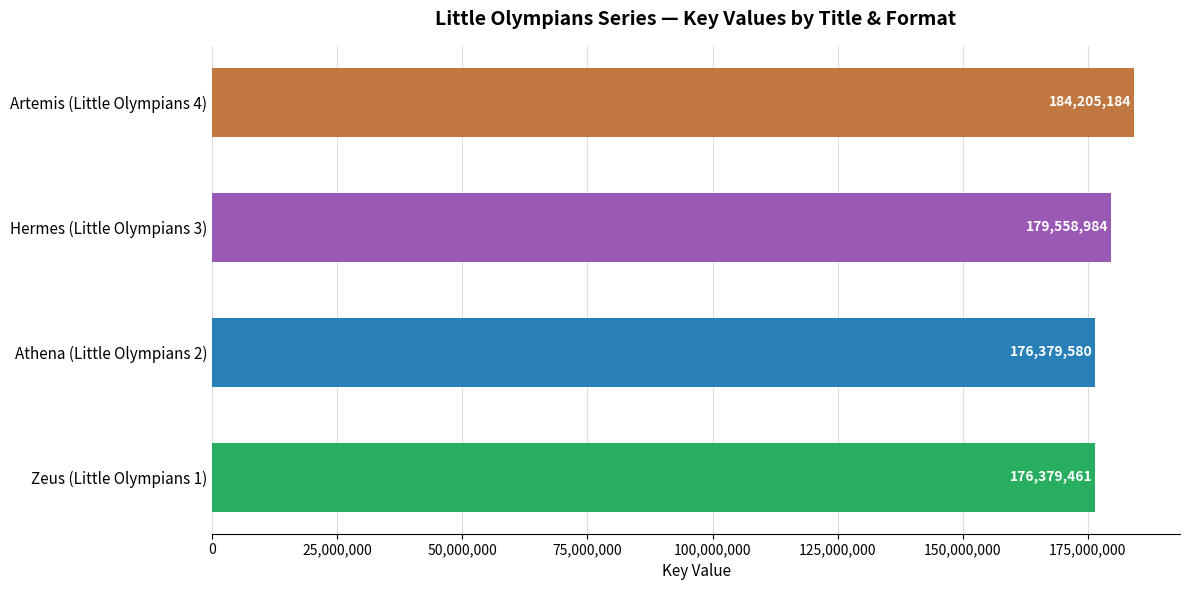

Rank the categories by value from highest to lowest.

Artemis (Little Olympians 4), Hermes (Little Olympians 3), Athena (Little Olympians 2), Zeus (Little Olympians 1)